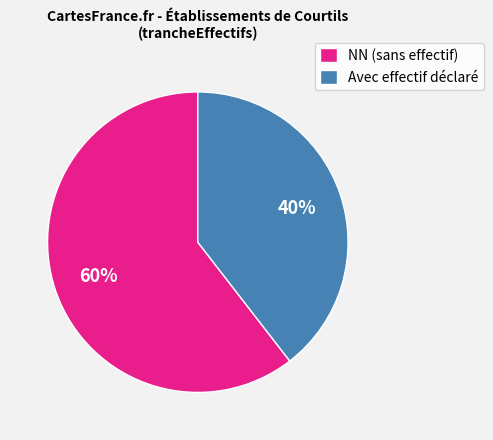

Which category has the smallest portion of the pie?

Avec effectif déclaré